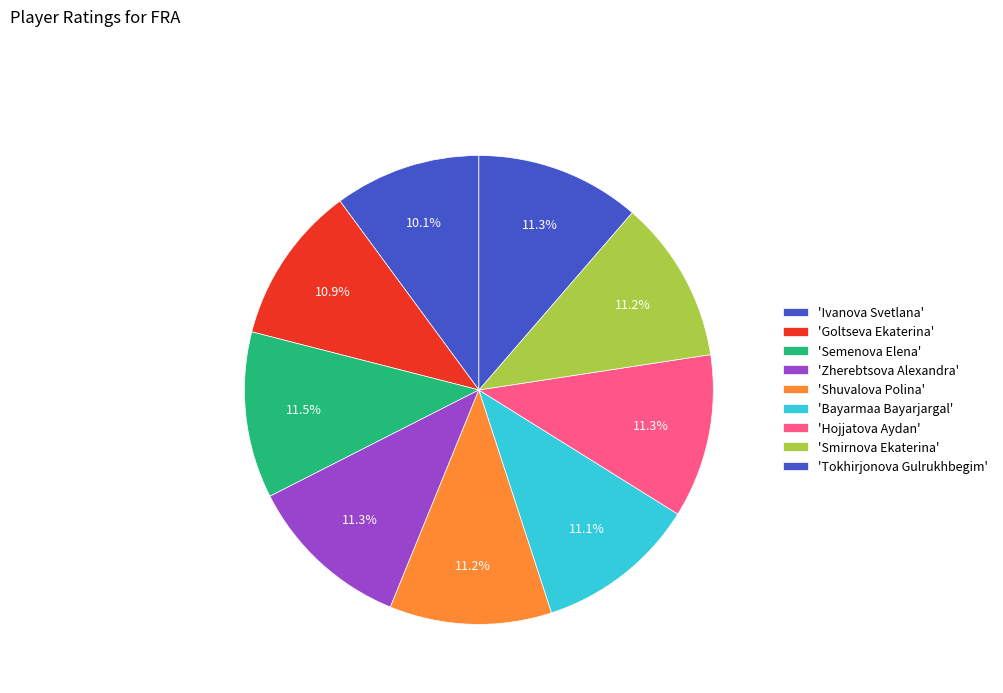

How many slices are in this pie chart?

9